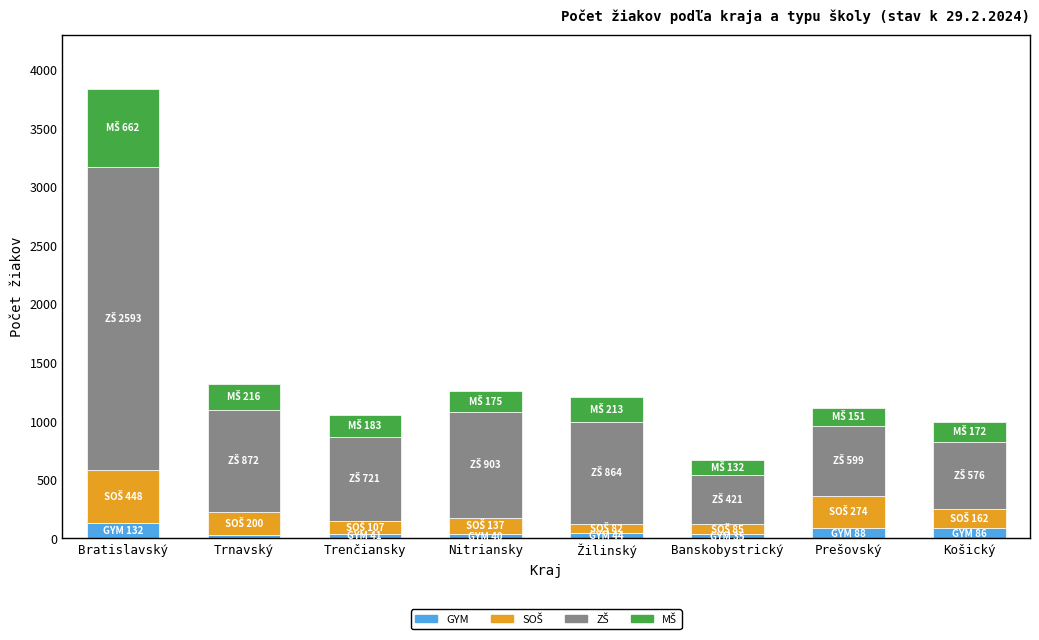

At which category is the sum across all series the highest?

Bratislavský